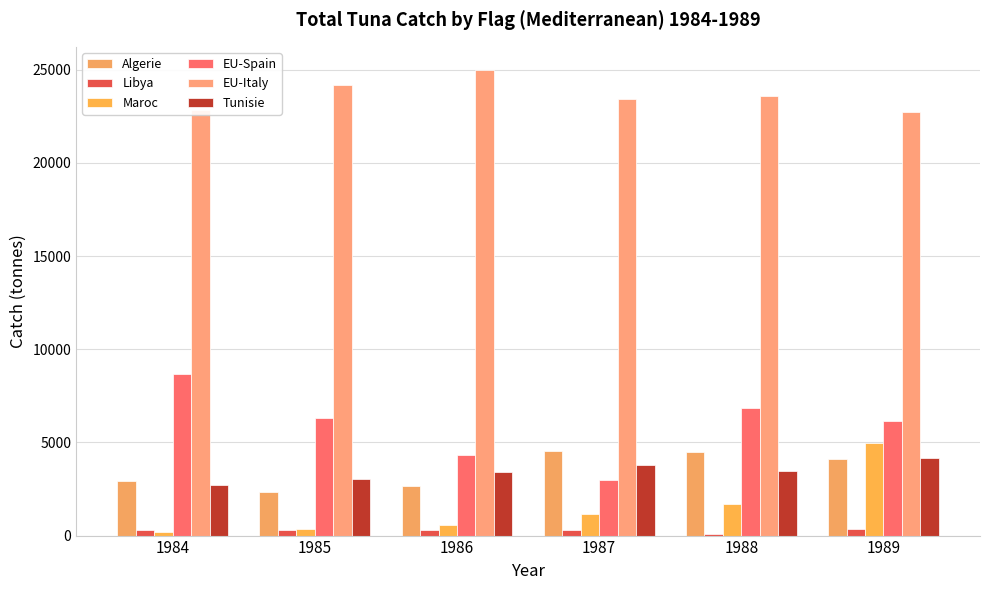

Reading left to right, what are all the values shown in this chart?

Algerie: 2910.0	2331.0	2646.0	4548.0	4466.0	4108.0
Libya: 300.0	300.0	300.0	300.0	84.0	328.0
Maroc: 179.0	377.0	543.0	1141.0	1676.9	4972.0
EU-Spain: 8673.0	6321.7	4327.0	2996.4	6829.0	6169.0
EU-Italy: 22829.0	24191.0	24978.0	23419.0	23596.5	22736.1
Tunisie: 2720.0	3011.0	3428.0	3800.0	3468.0	4168.0